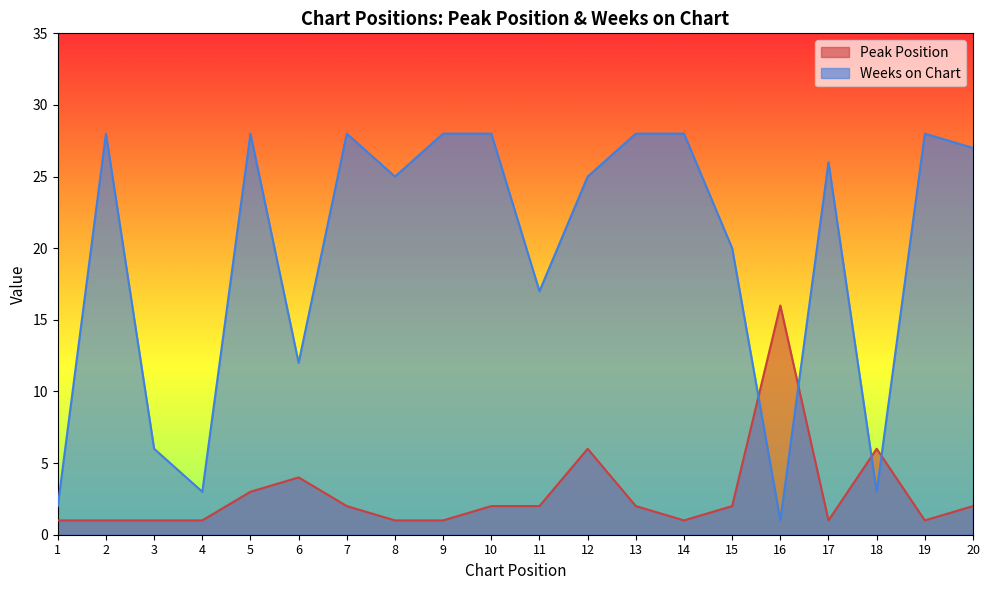

What is the maximum value for Peak Position?

16